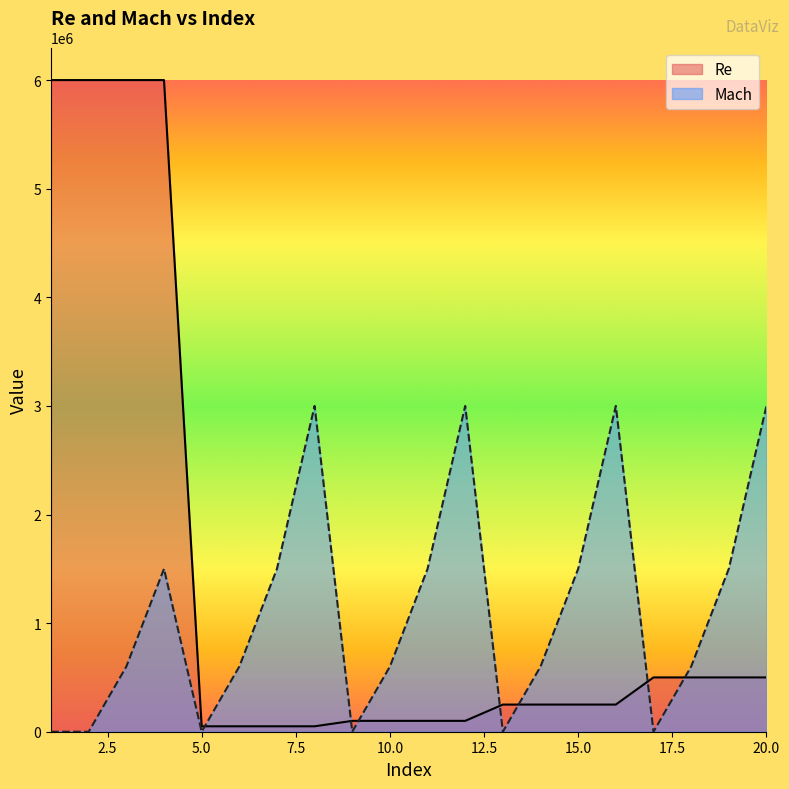

Between which two adjacent categories do Mach and Re first intersect?

5 and 6